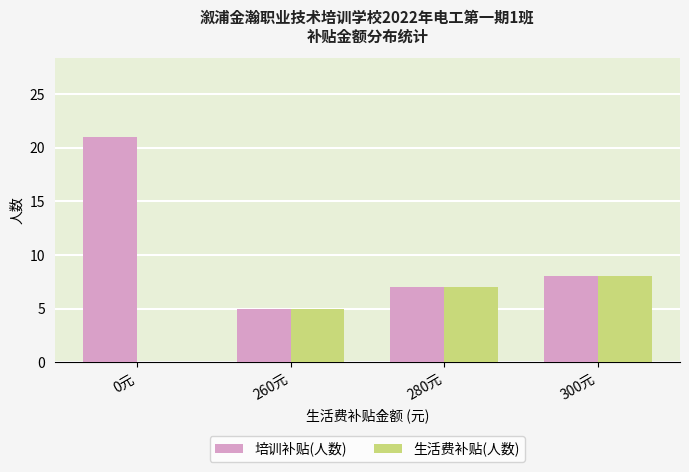

Reading right to left, what are all the values shown in this chart?

培训补贴(人数): 300元=8	280元=7	260元=5	0元=21
生活费补贴(人数): 300元=8	280元=7	260元=5	0元=0